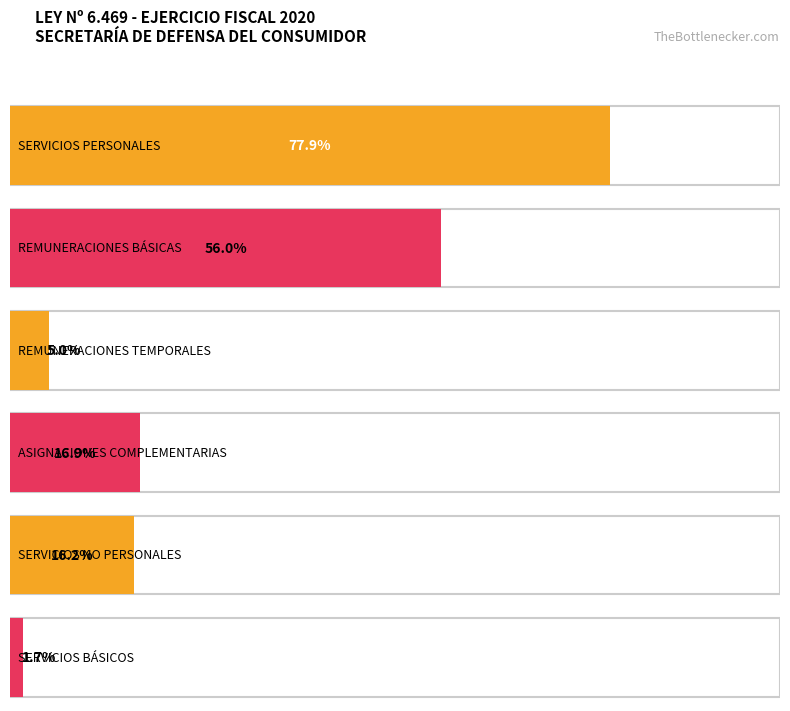

How many data points are less than 773914601?

3